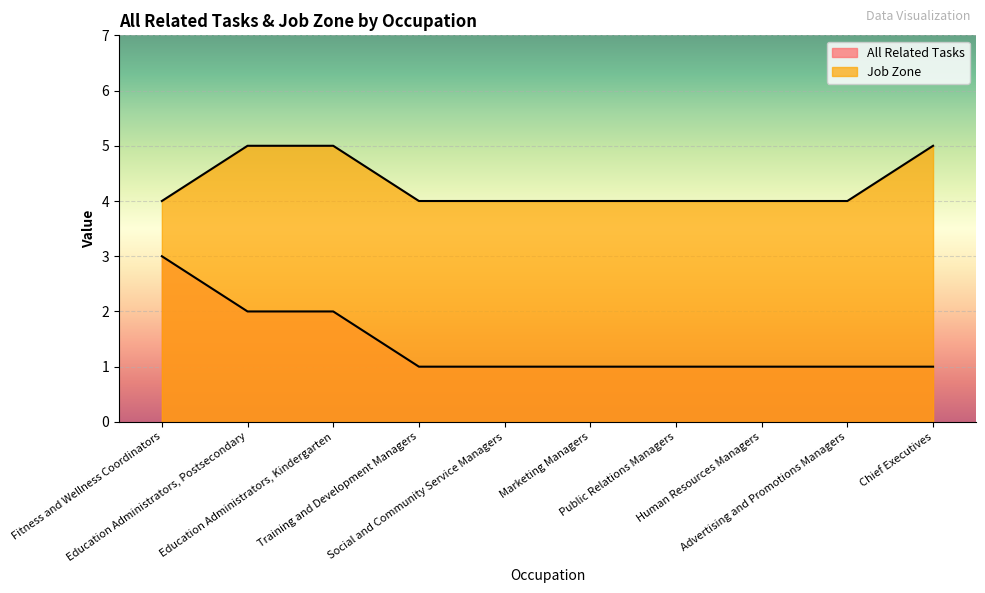

What is the total value across all series at Advertising and Promotions Managers?

5